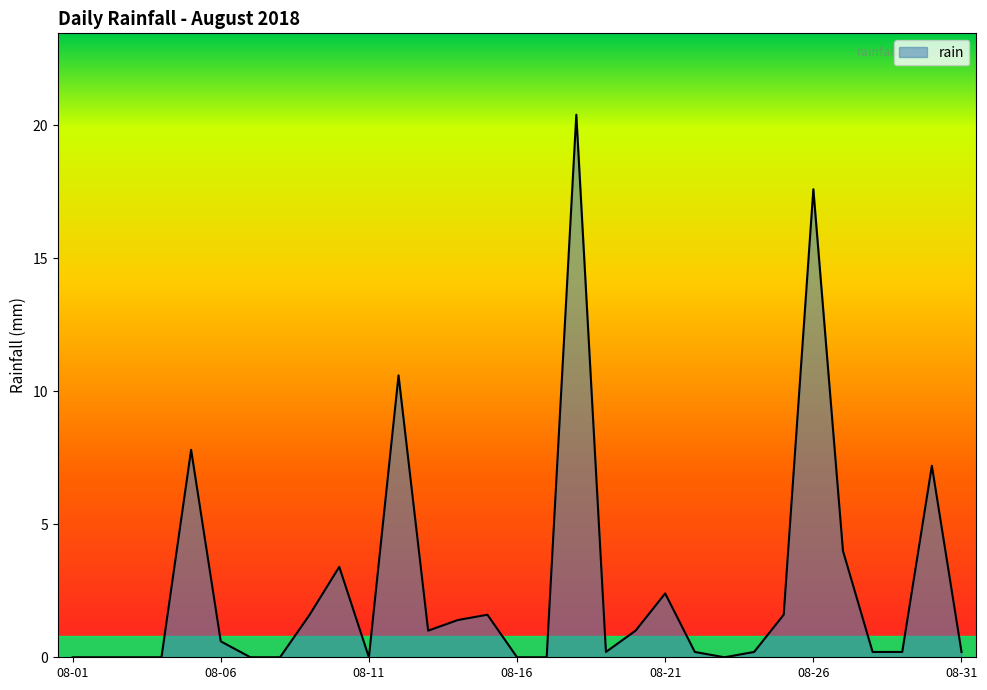

What is the difference between the maximum and minimum values?

20.4